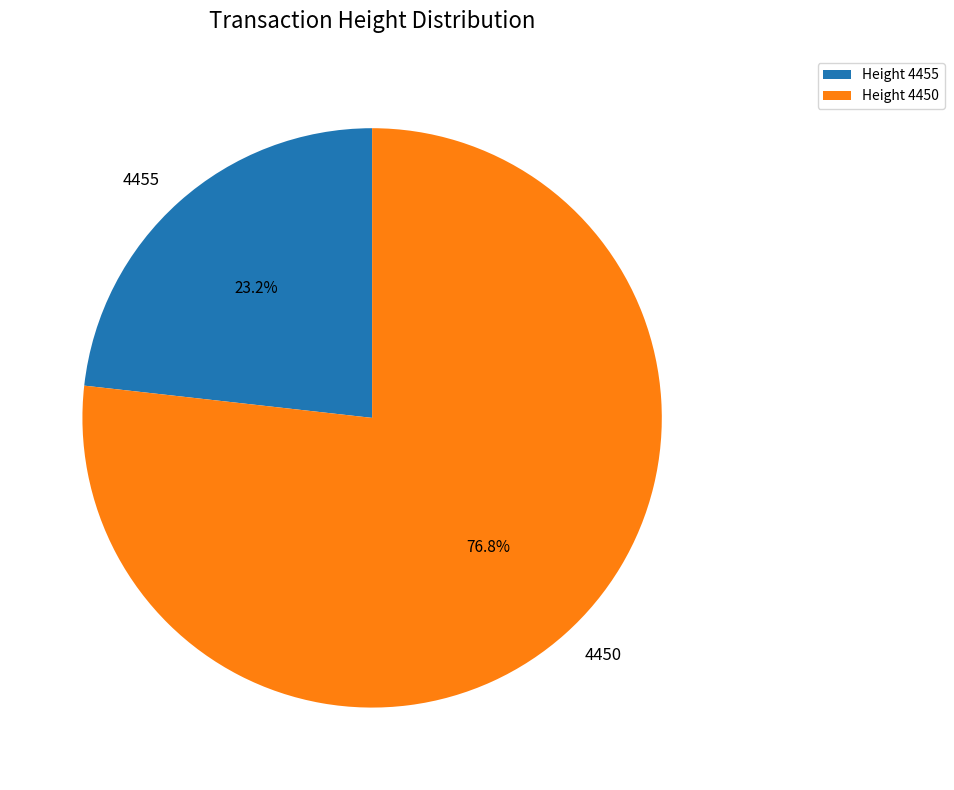

Rank the categories by value from highest to lowest.

4450, 4455